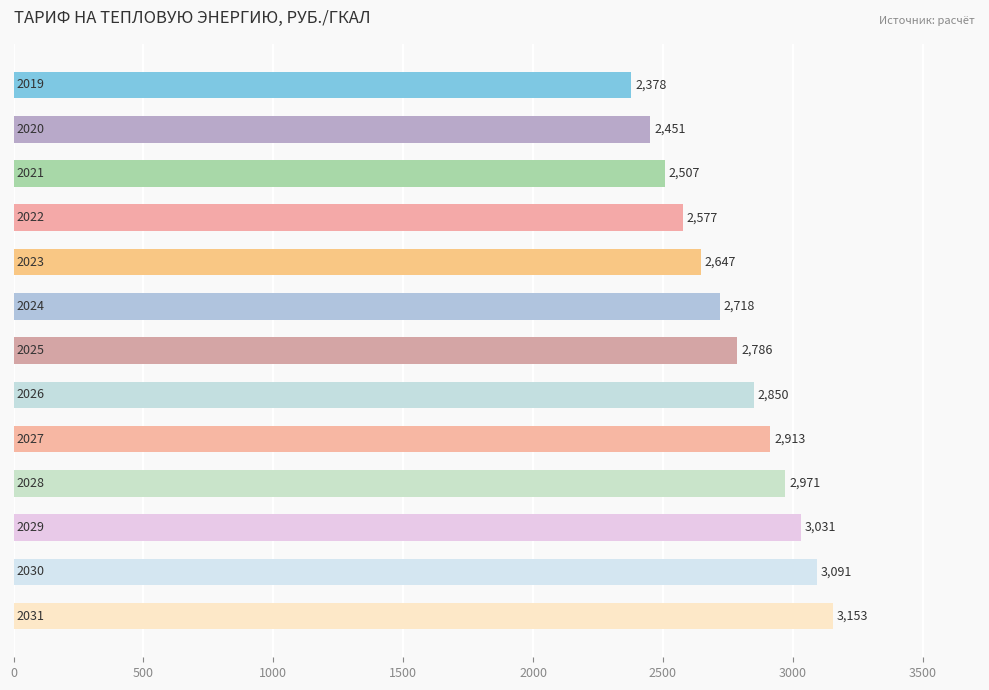

What is the minimum value shown in the chart?

2378.3